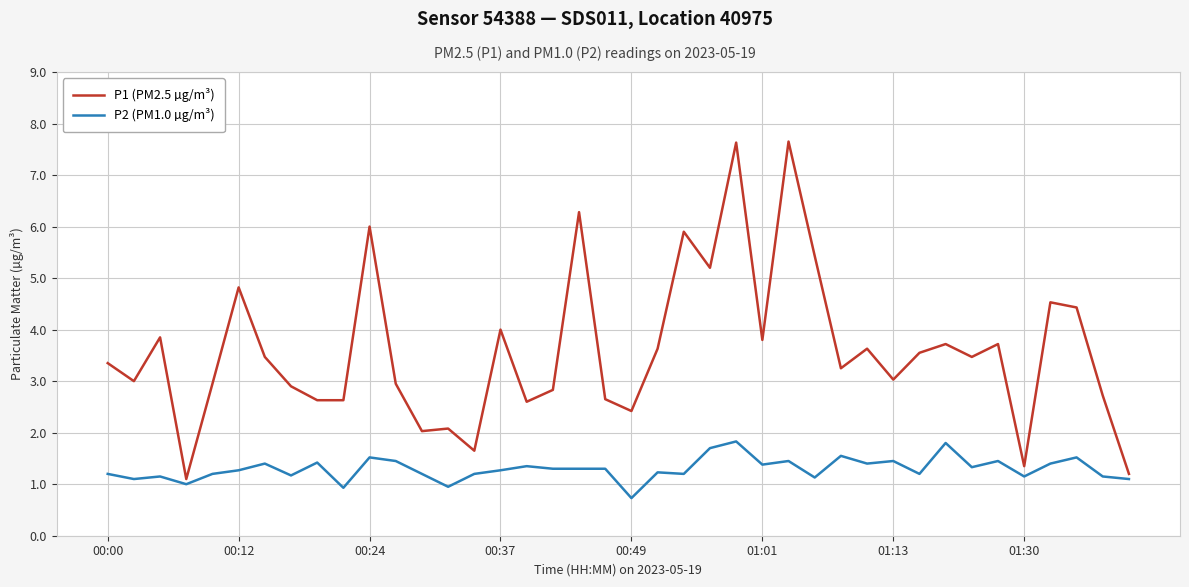

List the series in order of their peak value, highest first.

P1 (PM2.5 µg/m³), P2 (PM1.0 µg/m³)